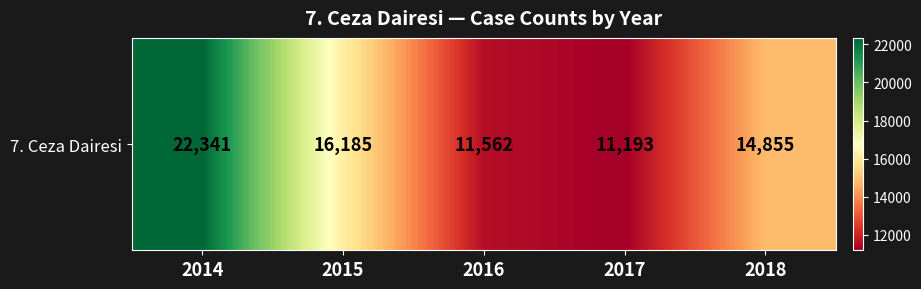

What is the difference between the maximum and minimum values?

11148